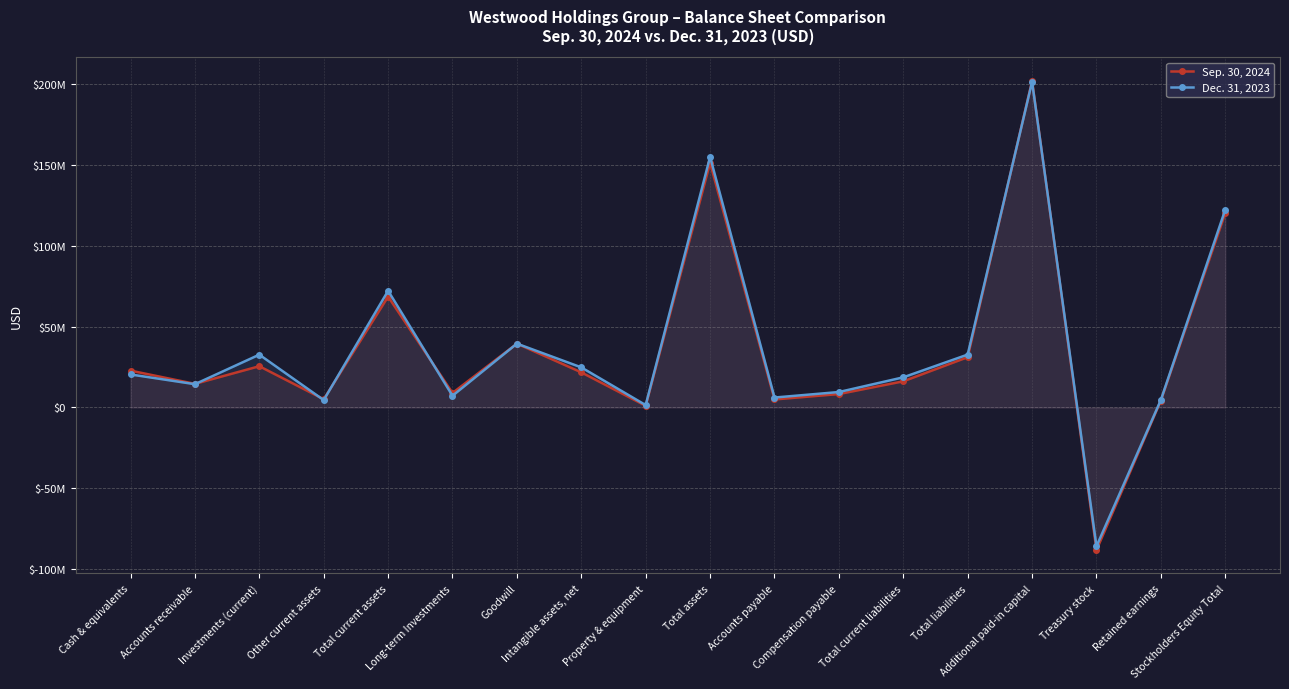

Rank the series by their average value, from lowest to highest.

Sep. 30, 2024, Dec. 31, 2023